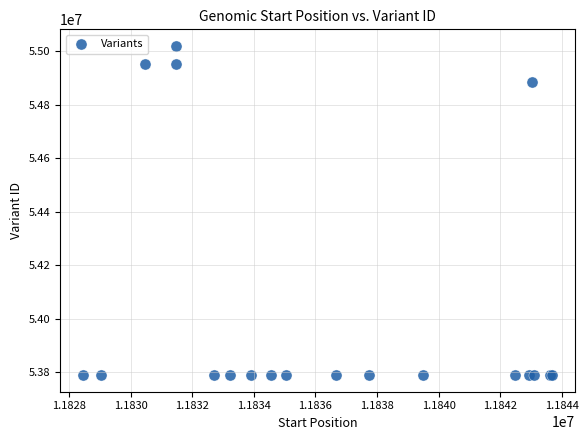

What Y value in the scatter plot is closest to 54405301?

54884904